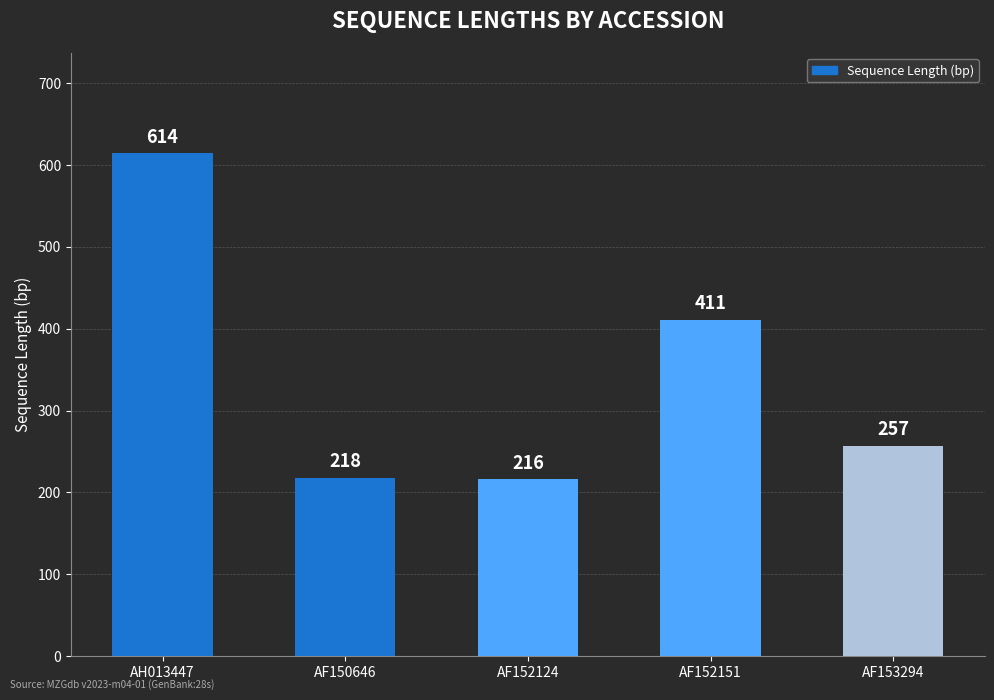

What is the ratio of the value at AH013447 to the value at AF153294?

2.4